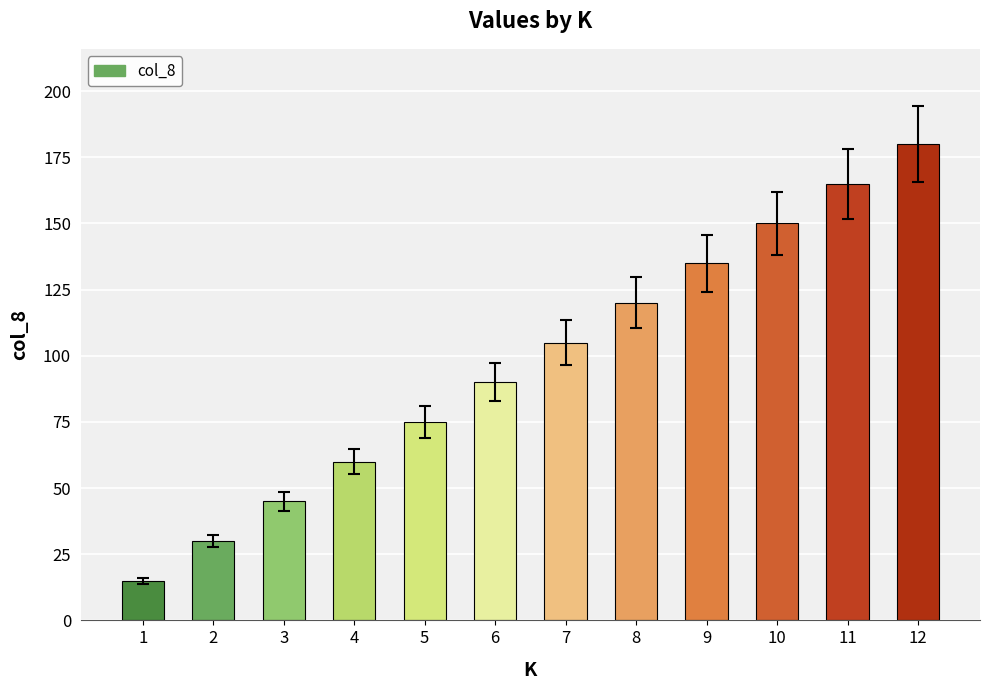

What is the value of the 1st bar from the left?

15